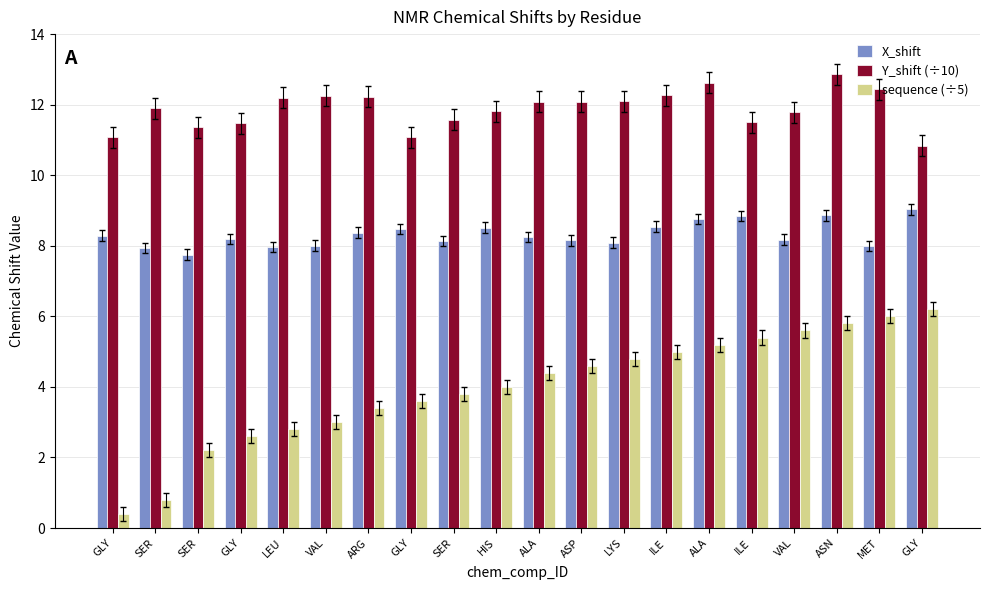

What value does the Y_shift (÷10) series have at GLY?

11.1